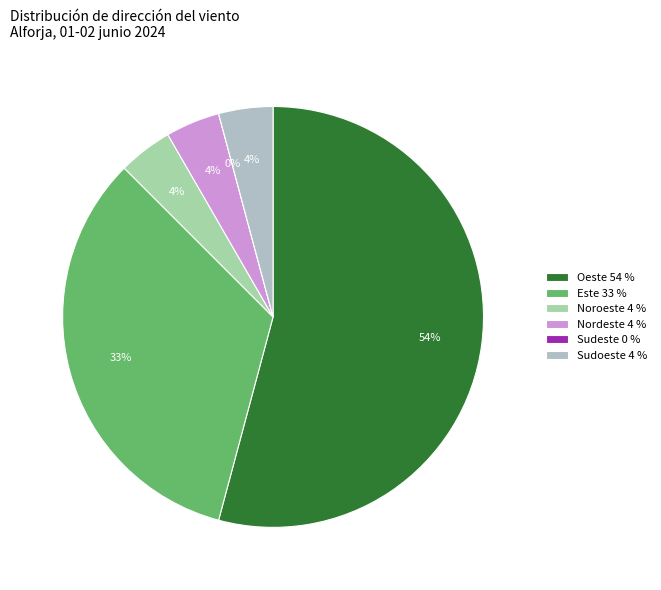

Between Sudoeste and Noroeste, which is larger?

Sudoeste